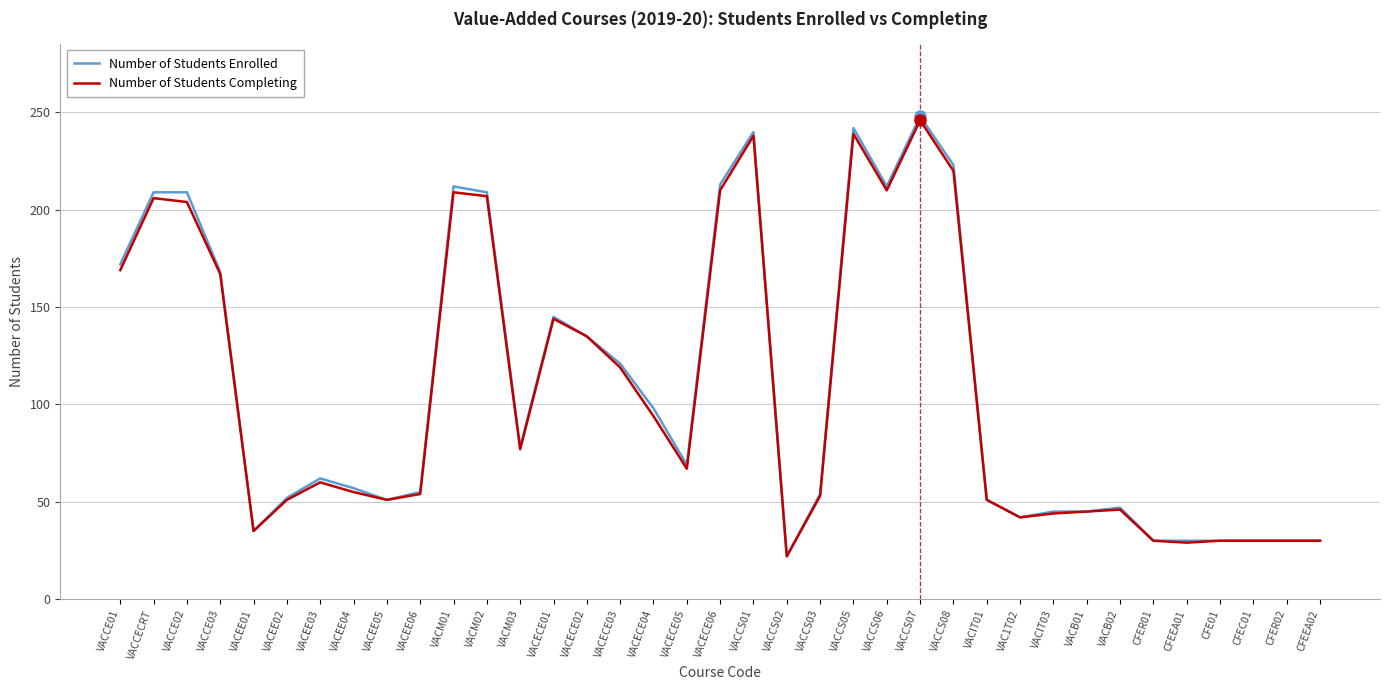

The value of Number of Students Enrolled at VACEE02 is 21. True or false?

False